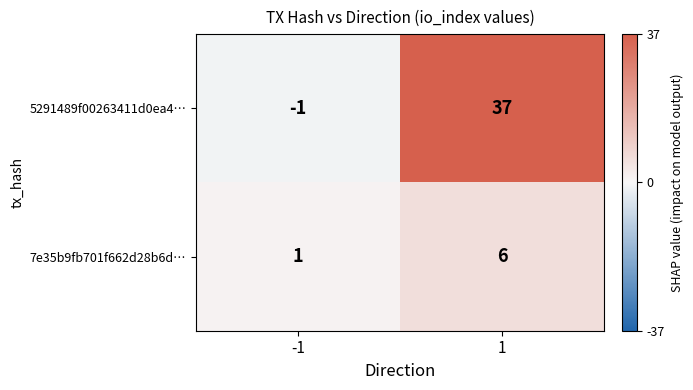

True or false: 7e35b9fb701f662d28b6d… has a value of 10 at 1.

False